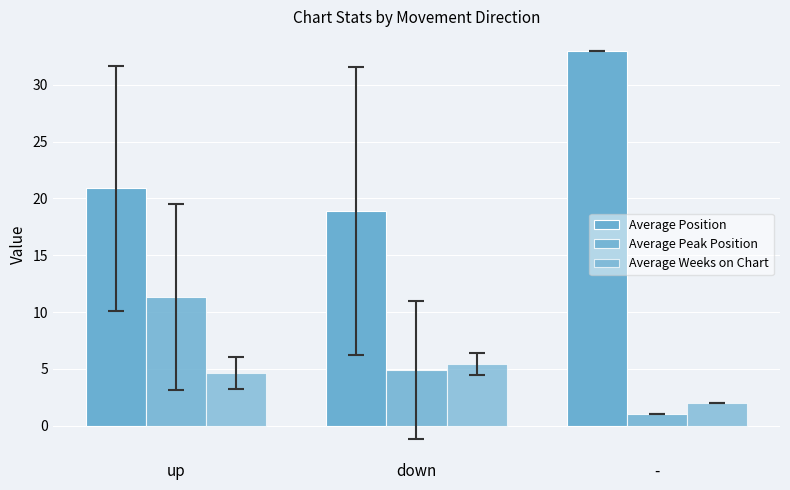

Reading left to right, what are all the values shown in this chart?

Average Position: up=20.9	down=18.9	-=33.0
Average Peak Position: up=11.3	down=4.9	-=1.0
Average Weeks on Chart: up=4.6	down=5.4	-=2.0